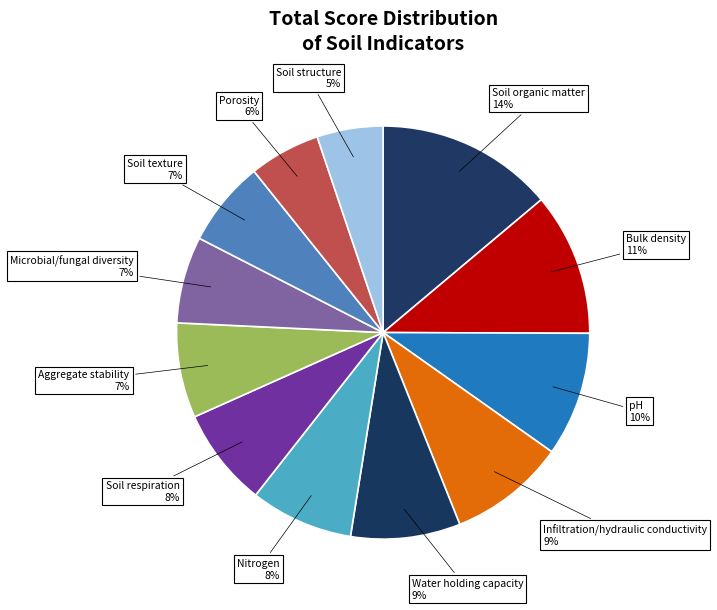

To the nearest percent, what is the difference between the largest and smallest slice percentages?

9%